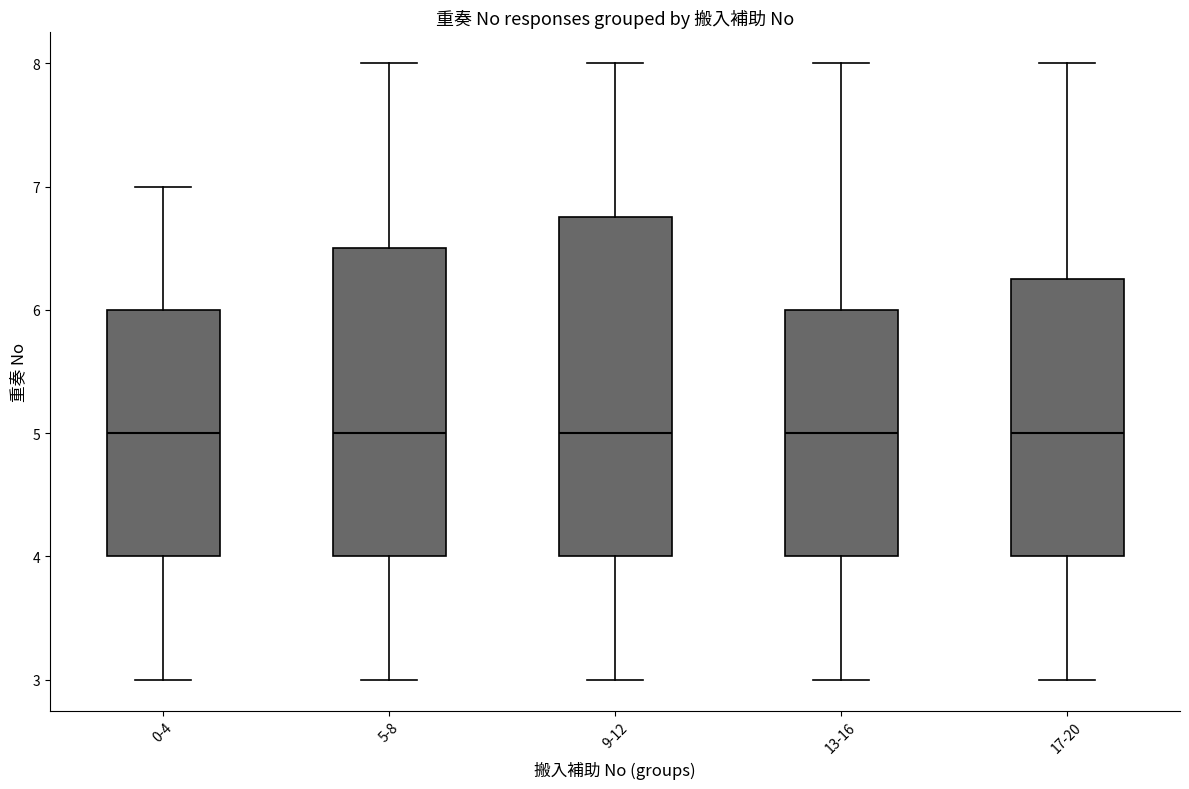

Reading left to right, read every box against the y-axis: the position of its median line, the range the box covers, and the ends of its whiskers. The values are not printed on the chart, so give them approximately, as read against the axis.

0-4: median 5.0, box 4.0 to 6.0, whiskers 3.0 to 7.0
5-8: median 5.0, box 4.0 to 6.5, whiskers 3.0 to 8.0
9-12: median 5.0, box 4.0 to 6.8, whiskers 3.0 to 8.0
13-16: median 5.0, box 4.0 to 6.0, whiskers 3.0 to 8.0
17-20: median 5.0, box 4.0 to 6.3, whiskers 3.0 to 8.0